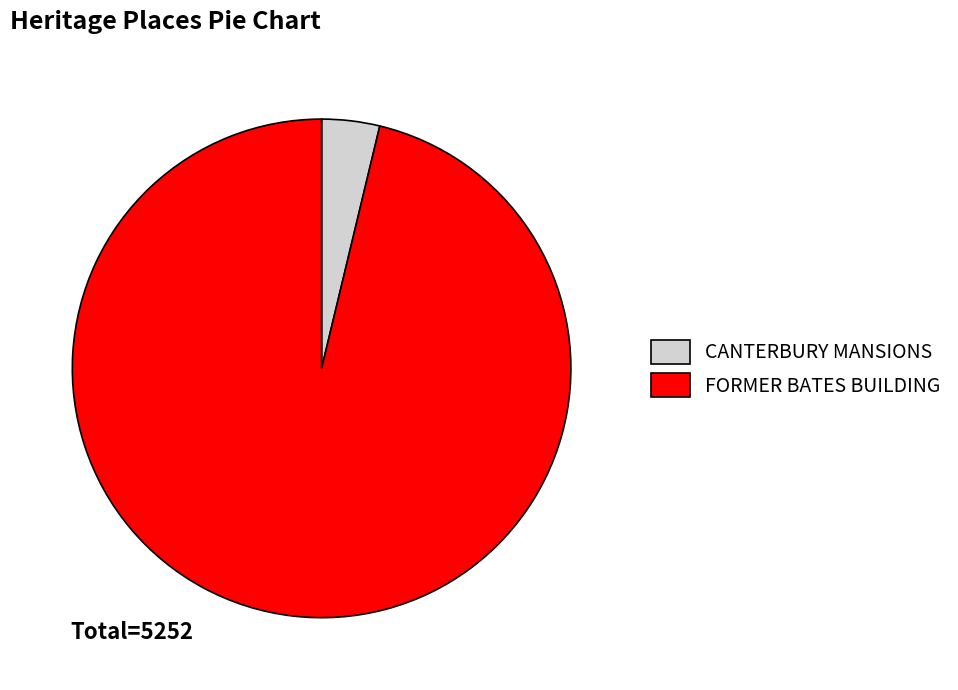

Which slice is the smallest?

CANTERBURY MANSIONS